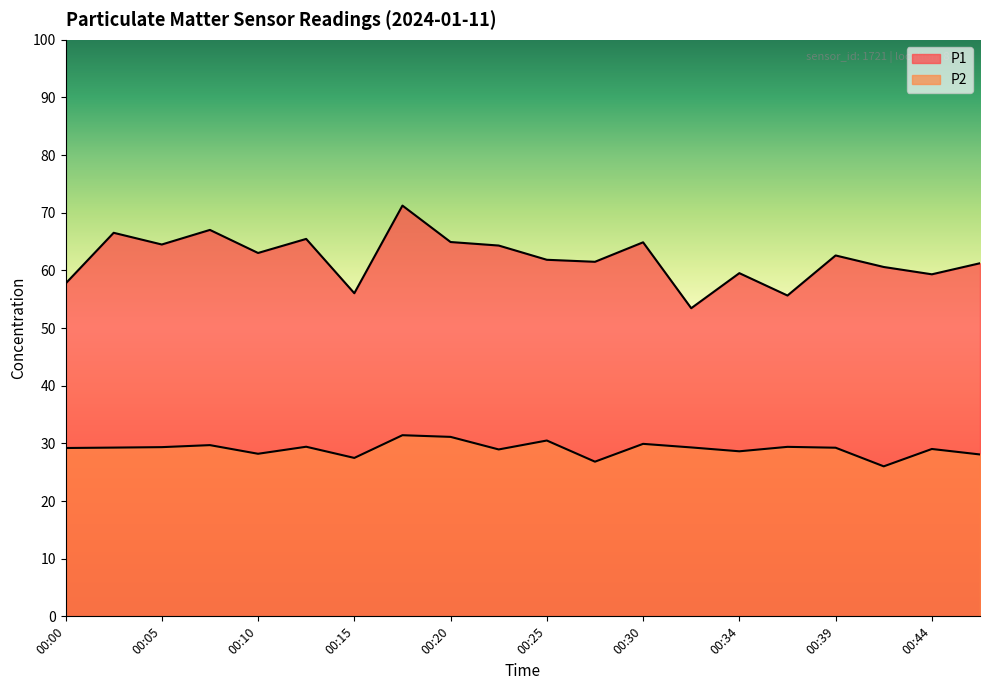

What is the lowest value of the P1 series?

53.5